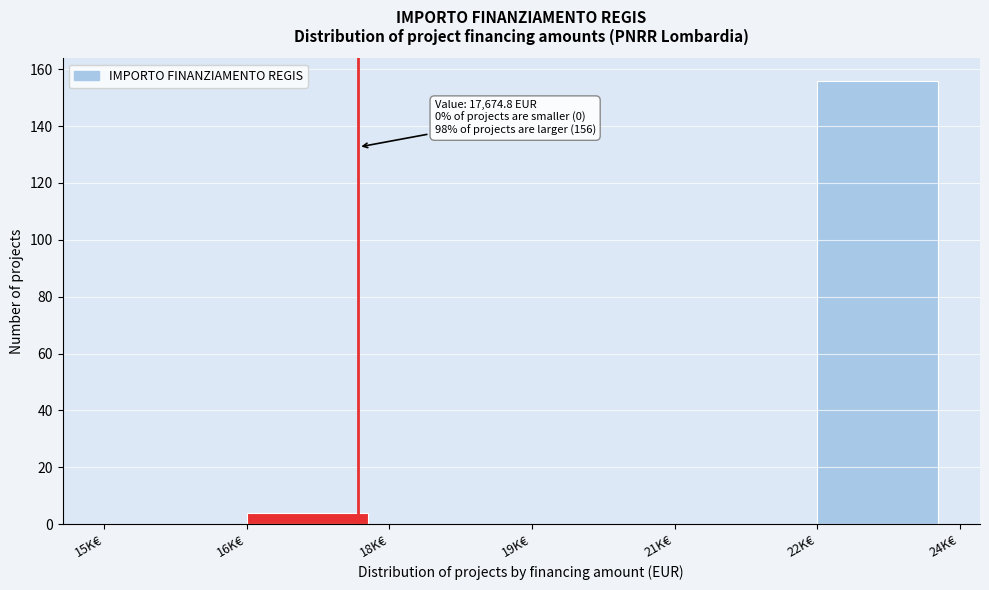

Reading left to right, extract all data points from this chart.

15K€=0	16K€=4	18K€=0	19K€=0	21K€=0	22K€=156